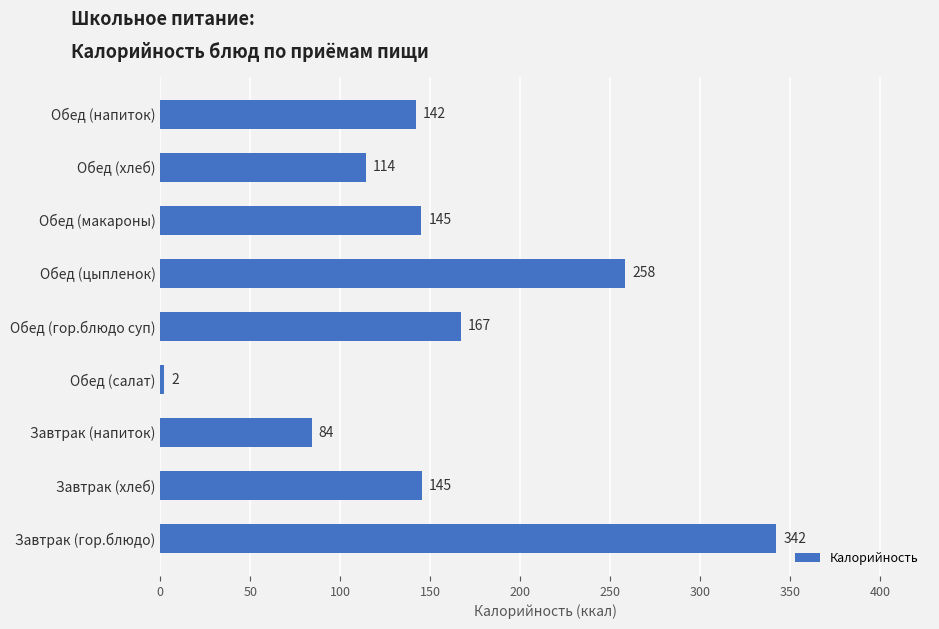

What is the minimum value shown in the chart?

1.9